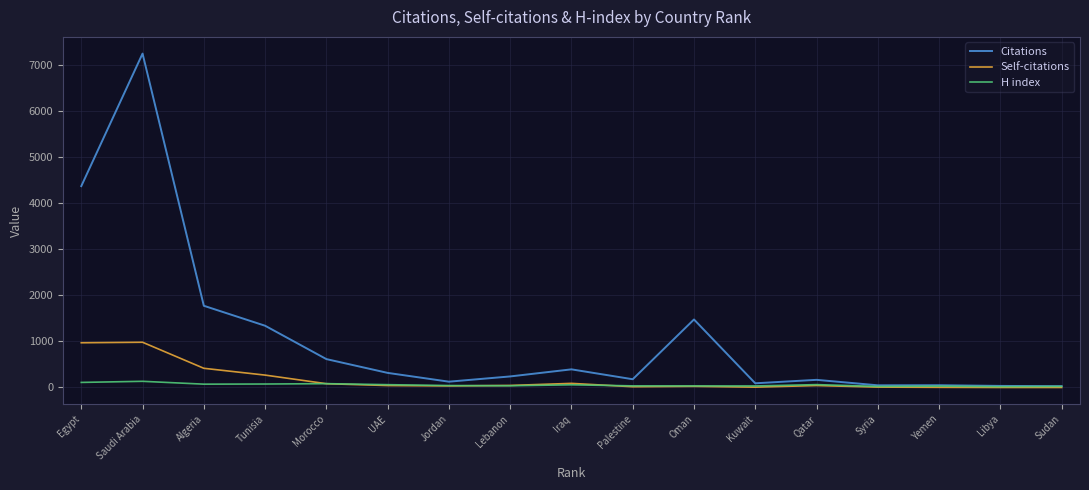

Which series has the largest range (max minus min)?

Citations